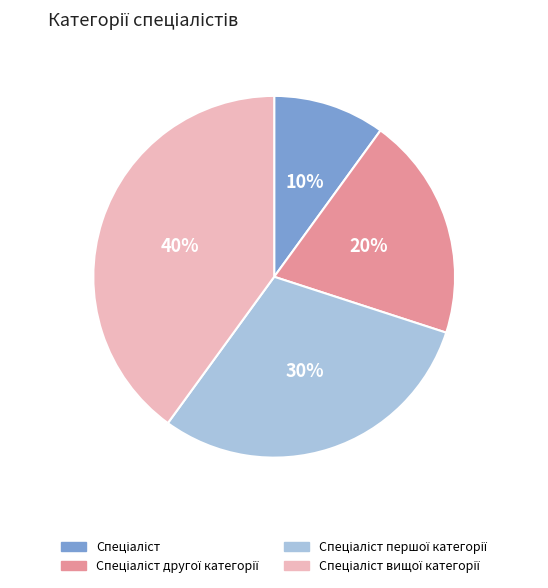

How many slices are in this pie chart?

4